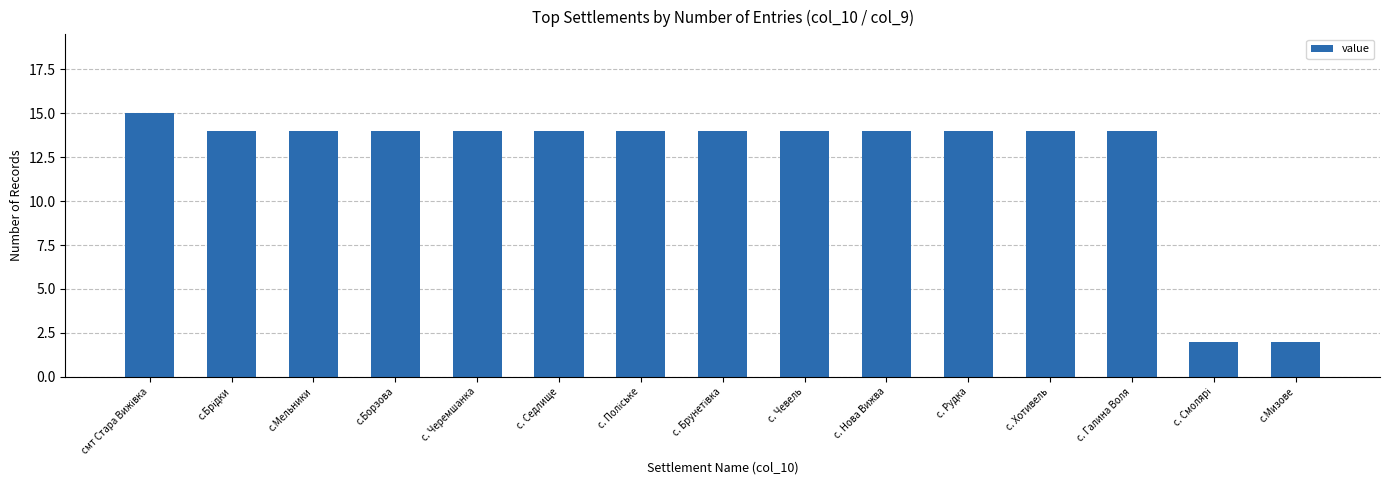

Reading left to right, extract all data points from this chart.

15	14	14	14	14	14	14	14	14	14	14	14	14	2	2